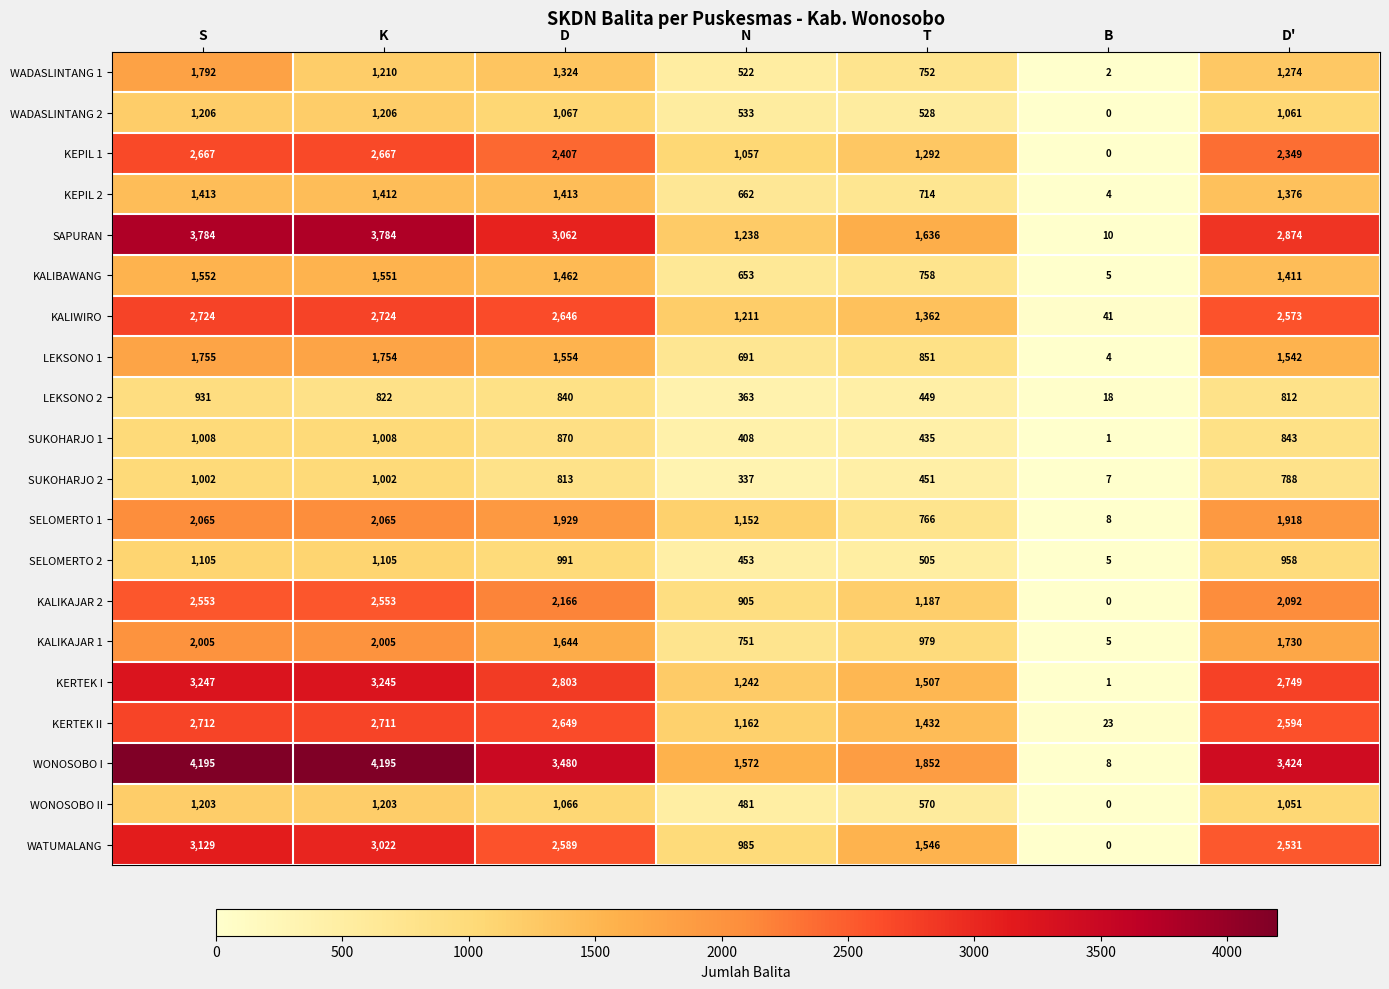

True or false: WATUMALANG has a value of 1412 at S.

False